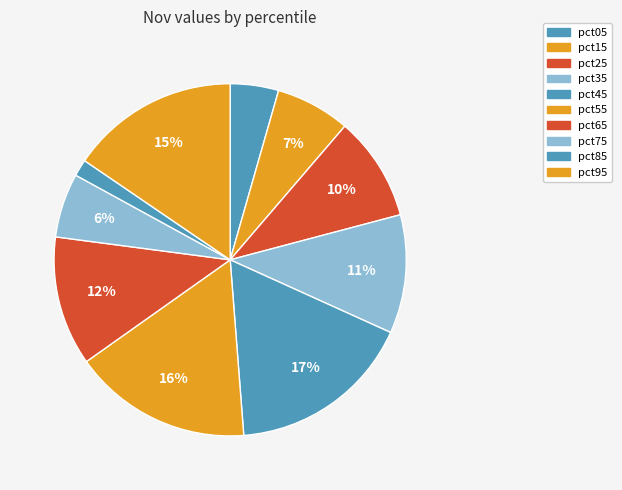

How many slices are in this pie chart?

10